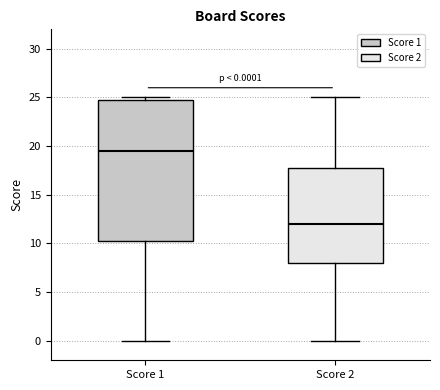

Which box is the tallest, from its lower edge to its upper edge?

Score 1